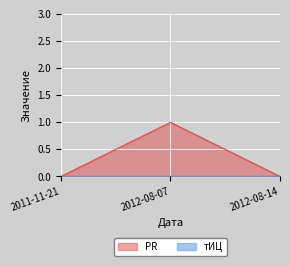

List the labels in order of value, smallest first.

2011-11-21, 2012-08-14, 2012-08-07